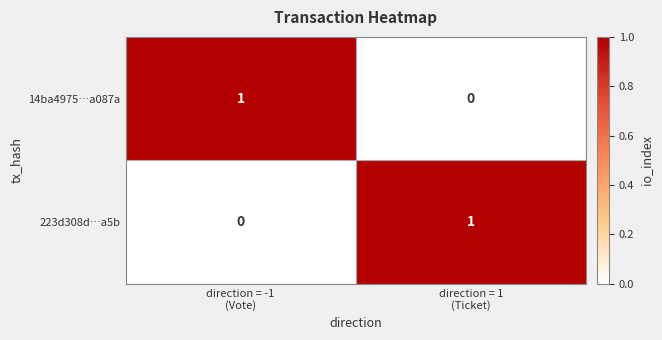

Reading right to left, list all the values displayed in this chart.

14ba4975…a087a: 0	1
223d308d…a5b: 1	0